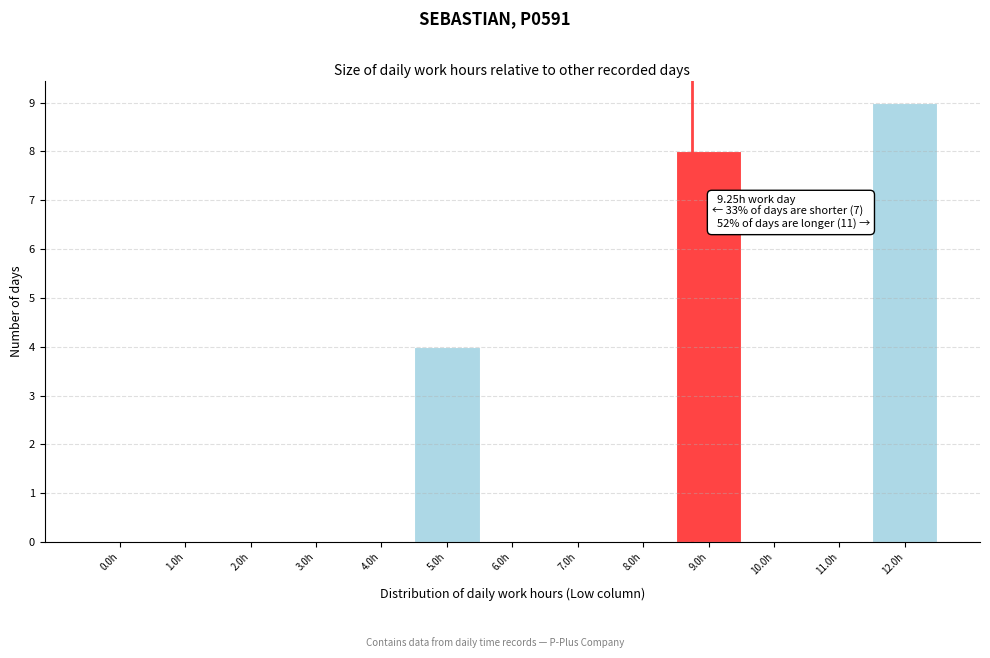

Reading left to right, transcribe all the data shown in this chart.

0.0h=0	1.0h=0	2.0h=0	3.0h=0	4.0h=0	5.0h=4	6.0h=0	7.0h=0	8.0h=0	9.0h=8	10.0h=0	11.0h=0	12.0h=9